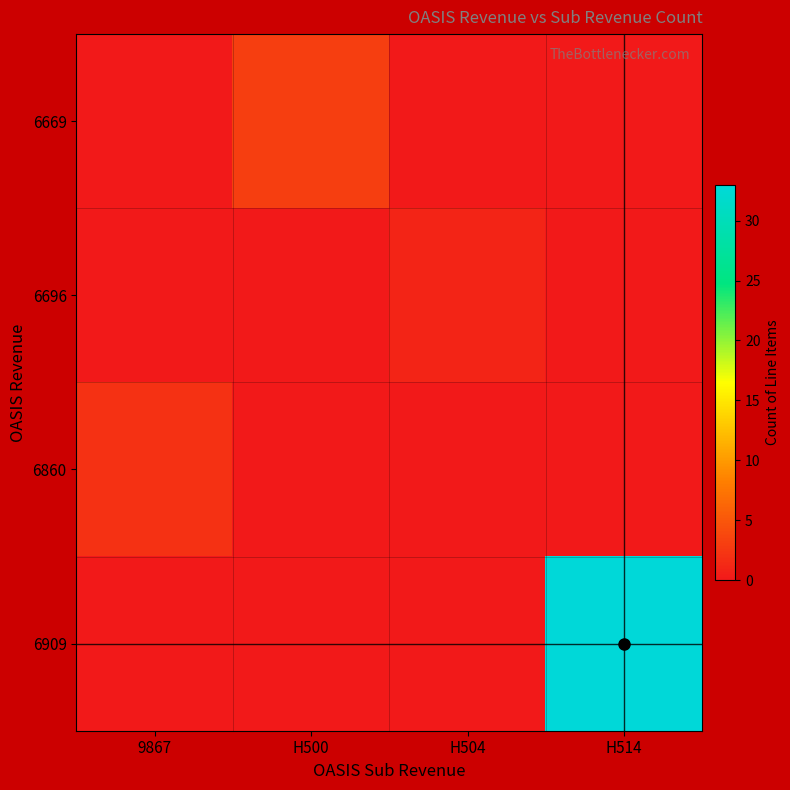

Which series changed the most between 9867 and H500?

row_0